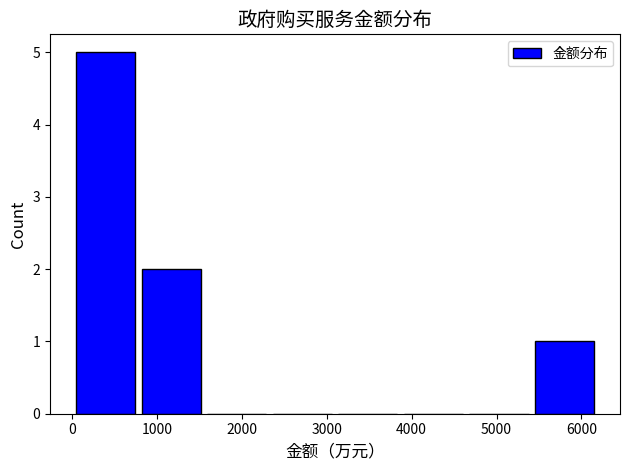

How tall is the bar that spans 800 to 1600 on the x-axis? Neither the bar edges nor the heights are printed on the chart, so give them approximately, as read against the axes.

2